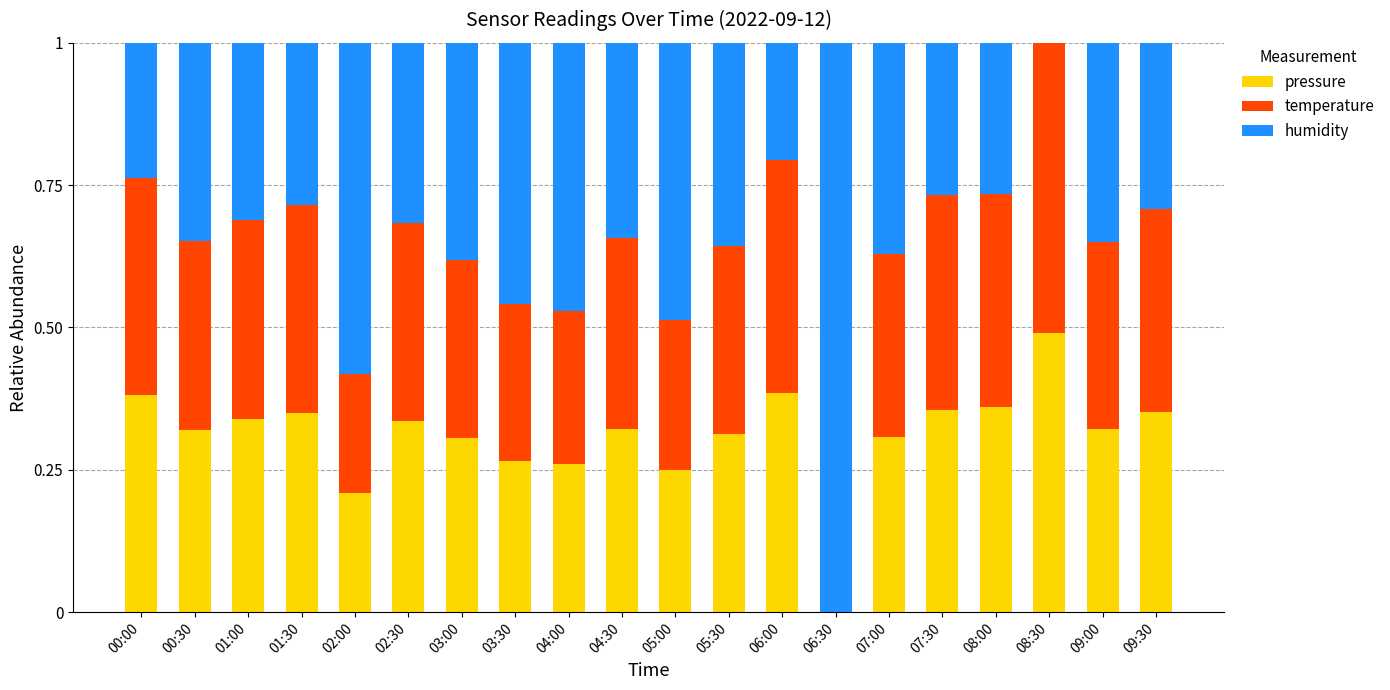

What is the total value across all series at 02:30?

1.0